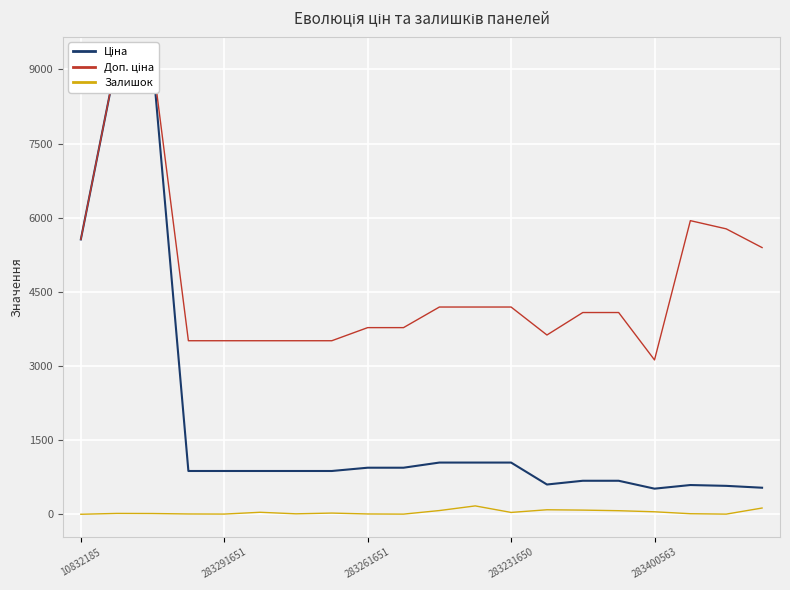

What is the average value of the Залишок series?

45.1